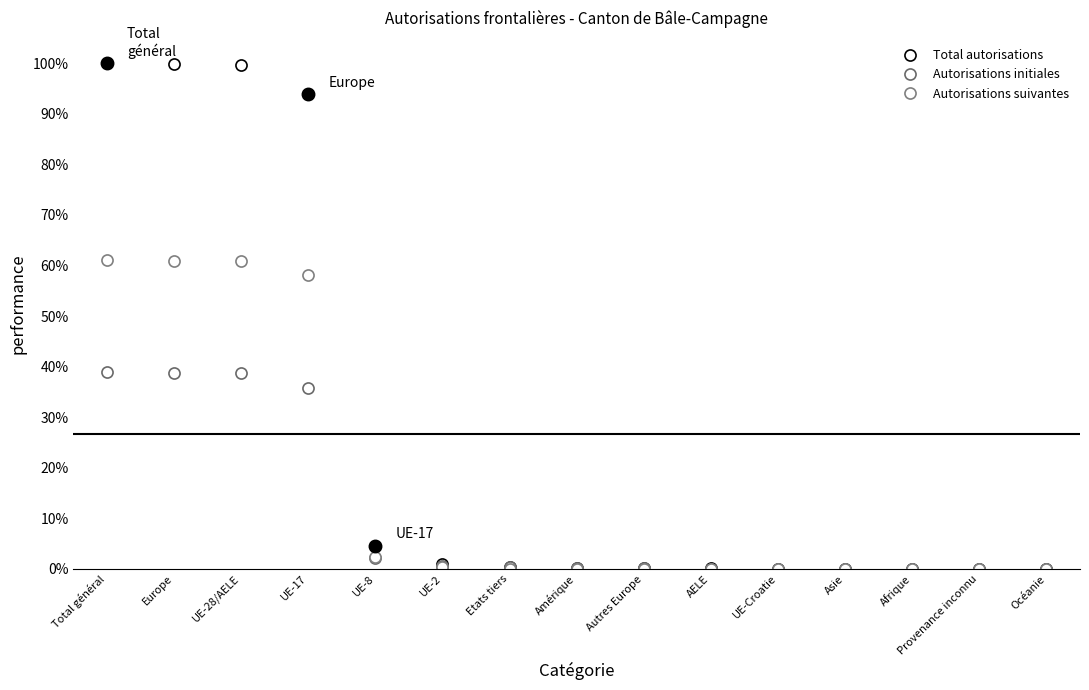

Which series has the largest total across all categories?

Total autorisations